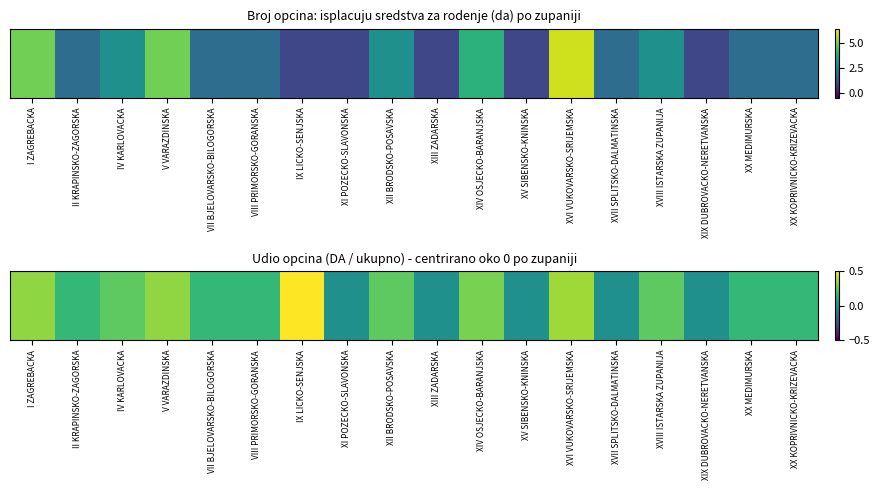

What is the sum of all values?

3.4